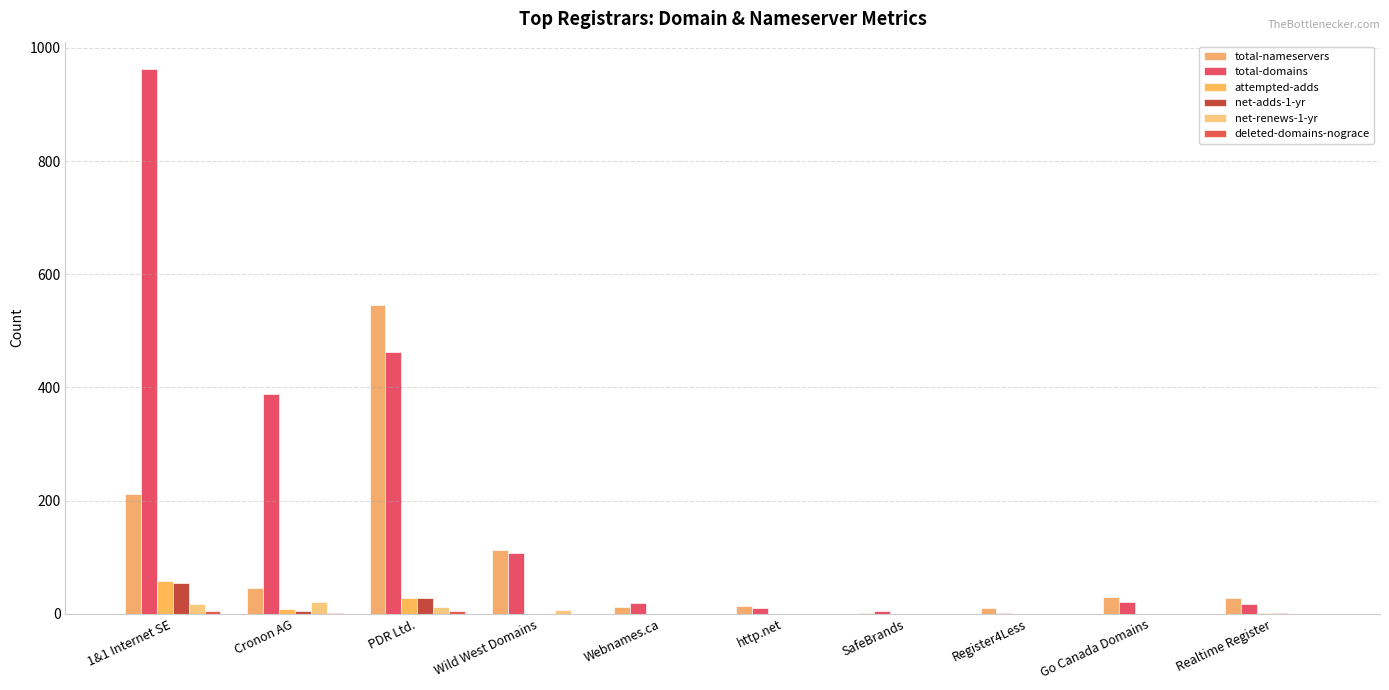

How many categories are shown in the chart?

10